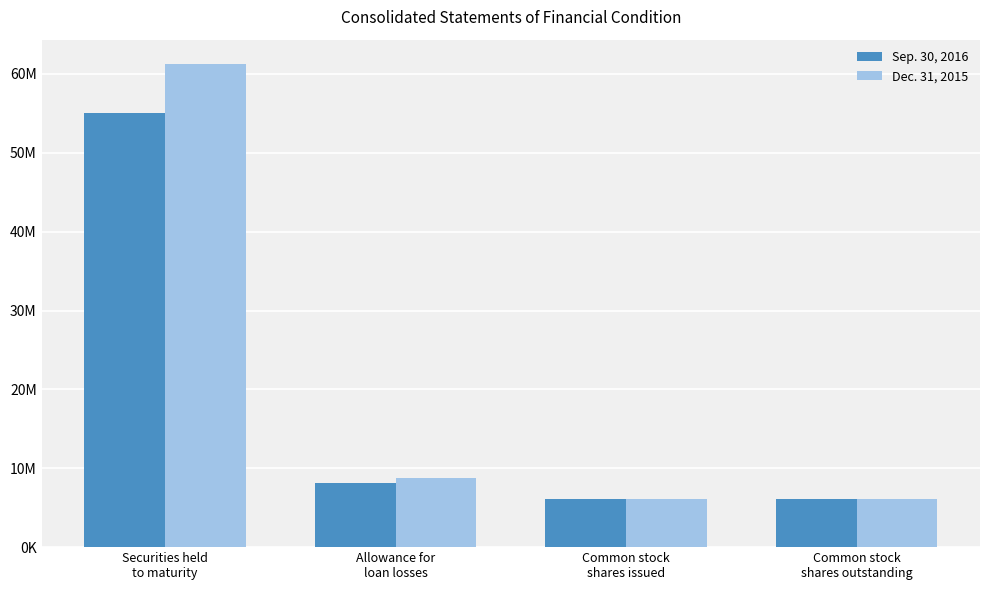

Between Securities held
to maturity and Allowance for
loan losses, which series saw the biggest shift?

Dec. 31, 2015